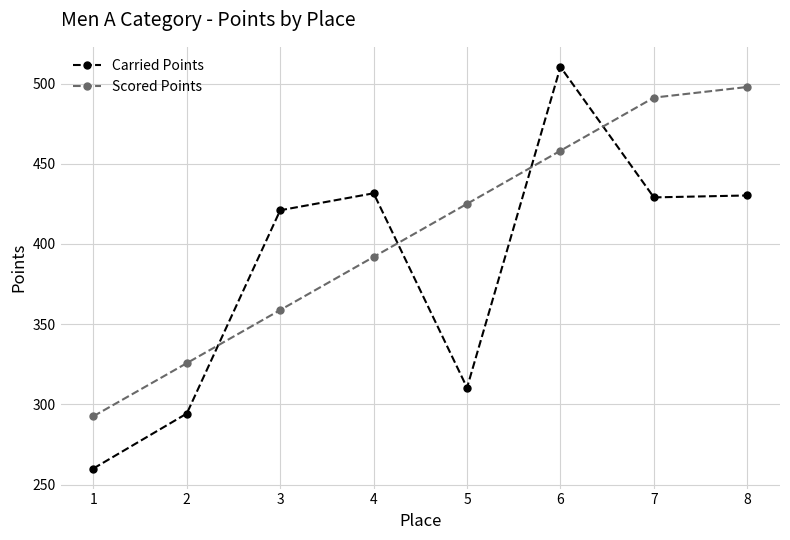

Where is the first local minimum for Carried Points?

5